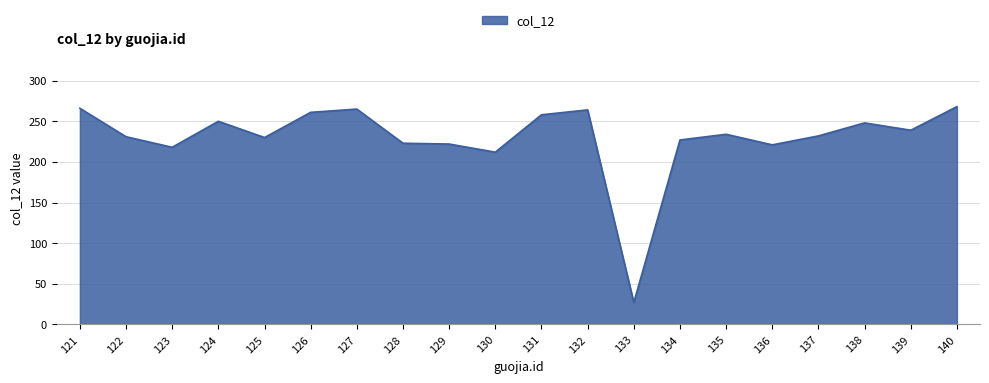

Approximately how many times larger is the value at 122 compared to 129?

1.0